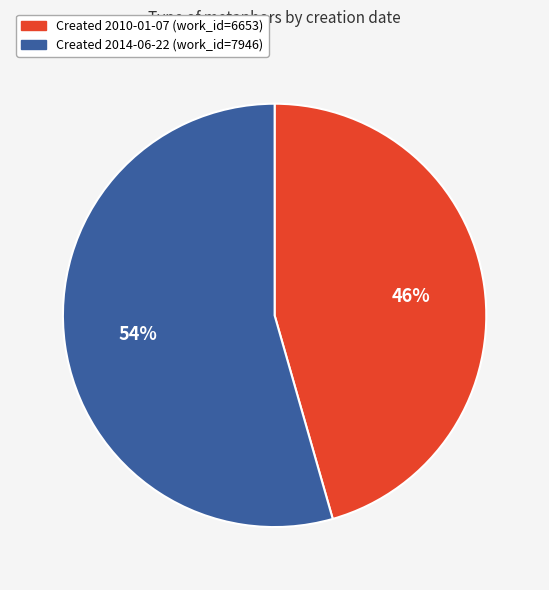

To the nearest percent, what is the average slice percentage?

50%